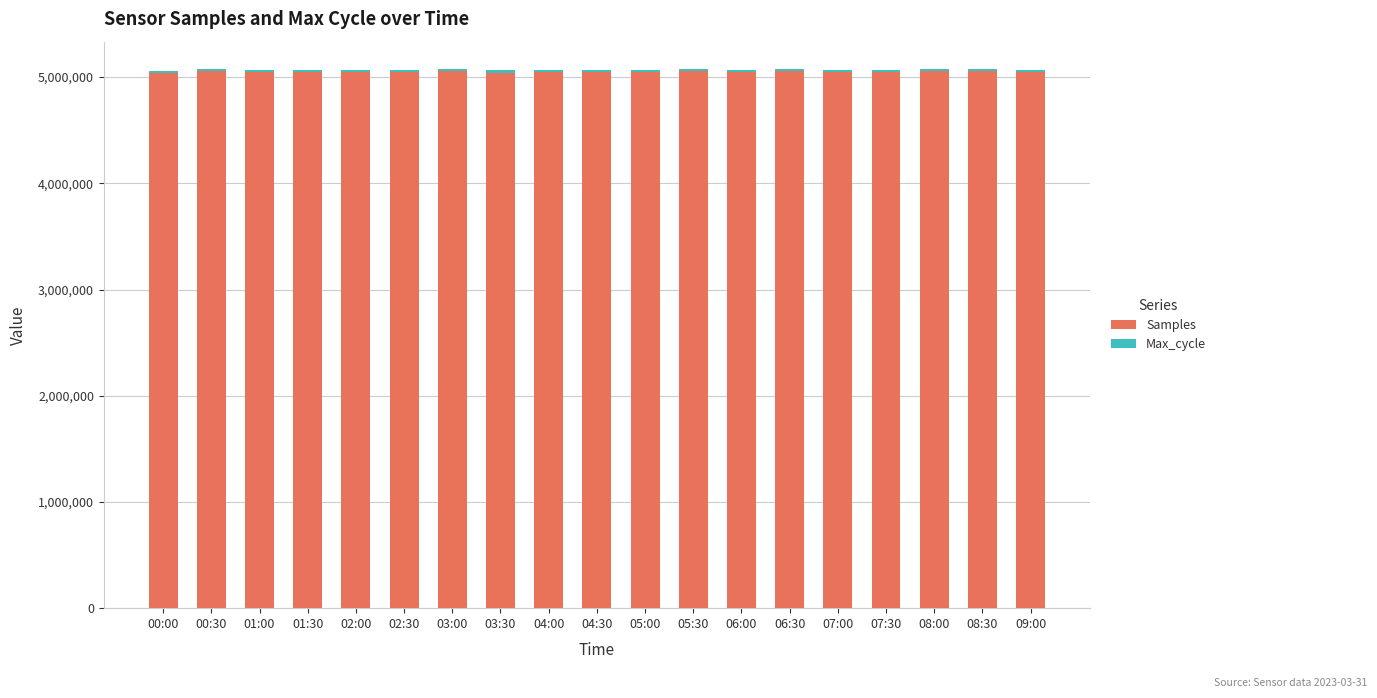

What is the average value of the Samples series?

5050313